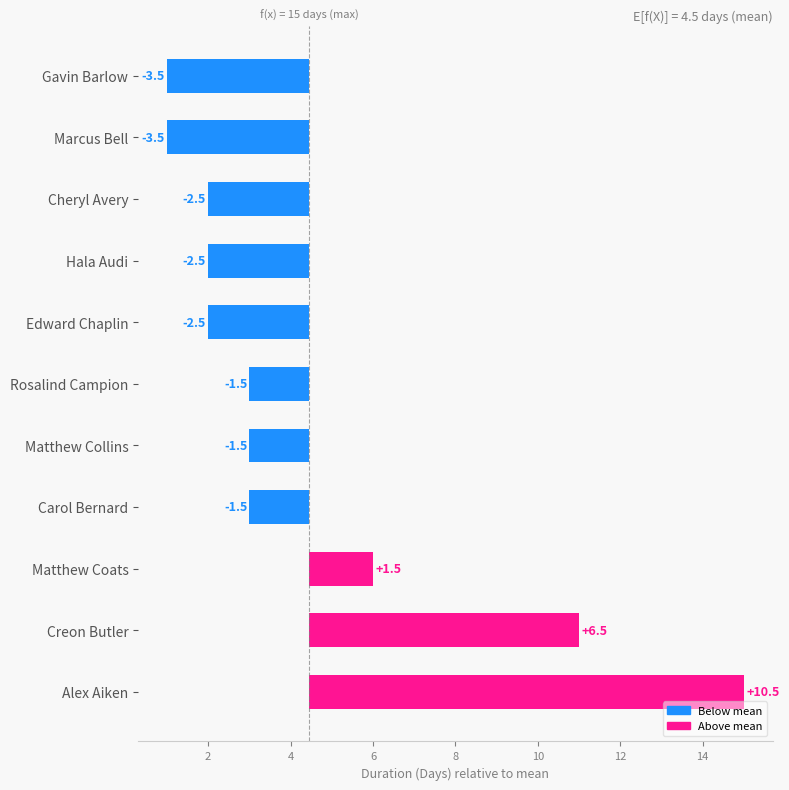

How many data points does each series have?

11